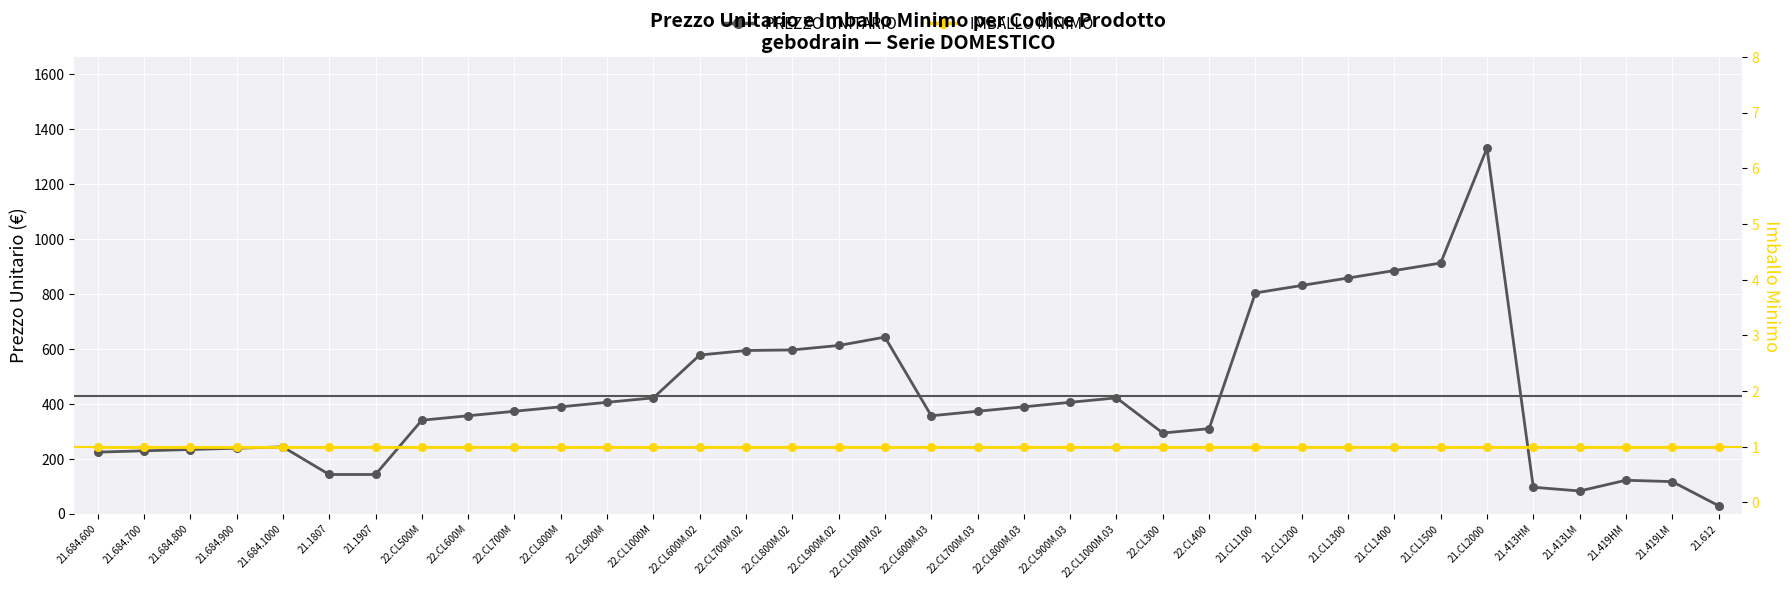

Which series has the largest total across all categories?

PREZZO UNITARIO